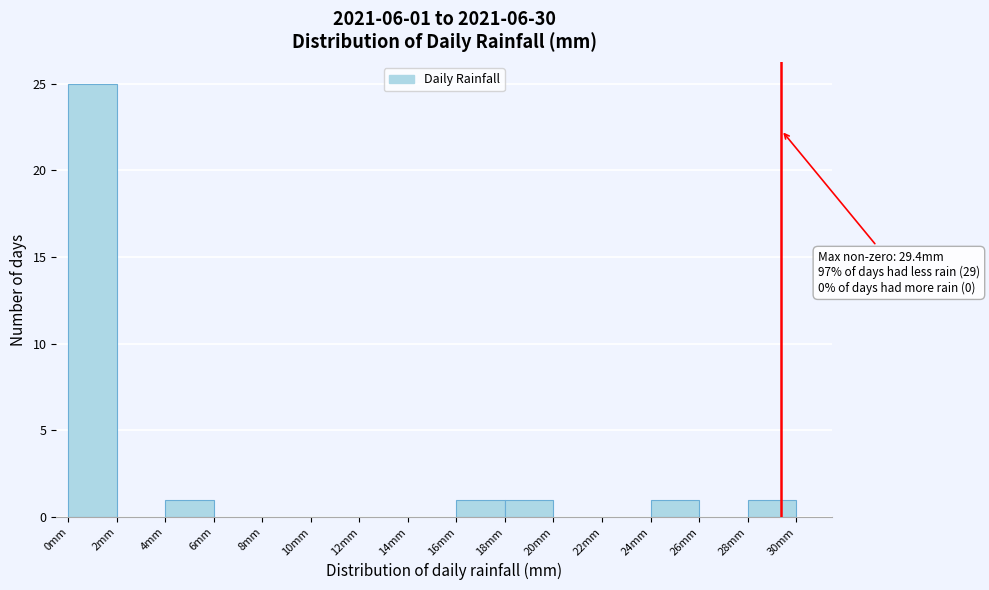

Which range on the x-axis has the tallest bar?

0 to 2